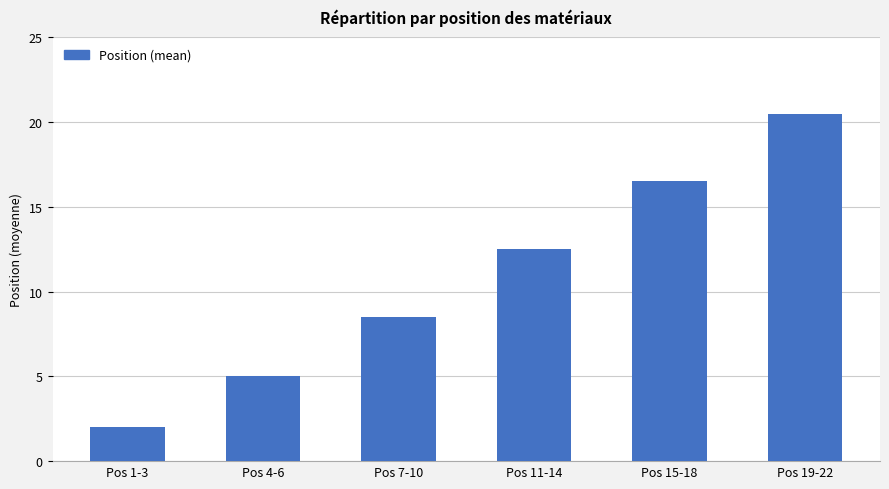

Approximately how many times larger is the value at Pos 15-18 compared to Pos 7-10?

1.9